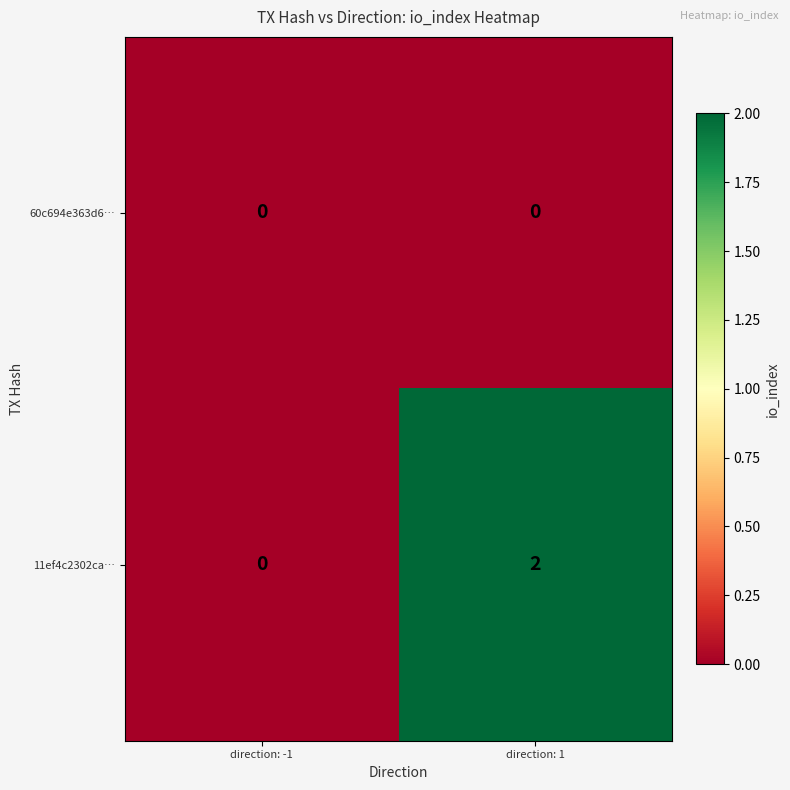

List the series in order of their peak value, highest first.

11ef4c2302ca…, 60c694e363d6…